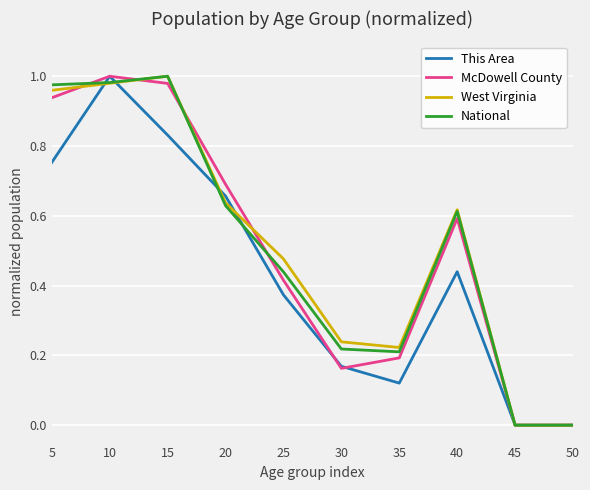

Which series changed the most between 10 and 35?

This Area